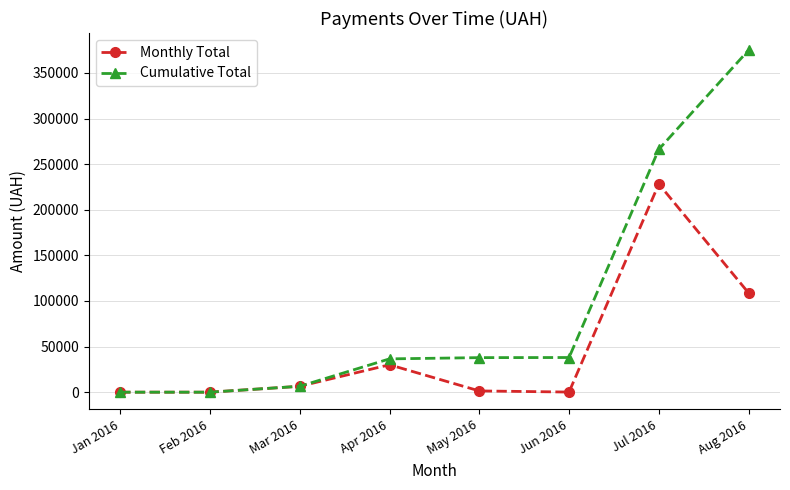

What is the difference between the highest and lowest values at Aug 2016?

266259.7